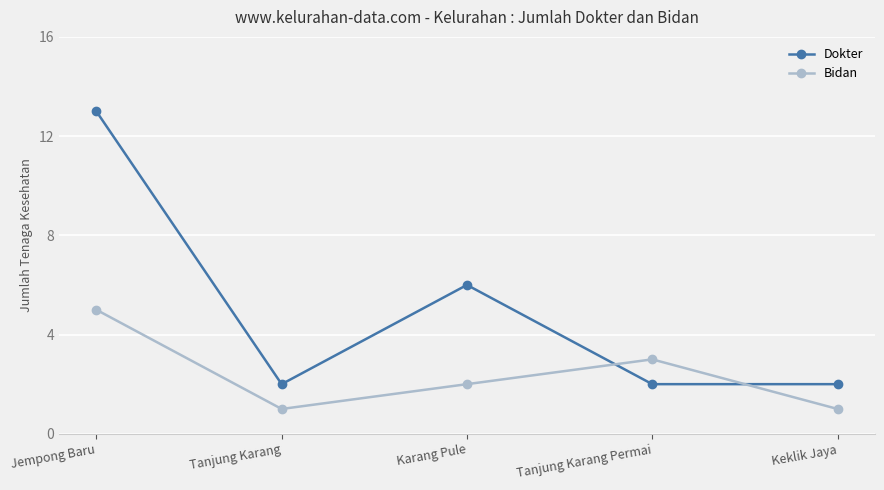

What is the label of the 3rd point from the left?

Karang Pule